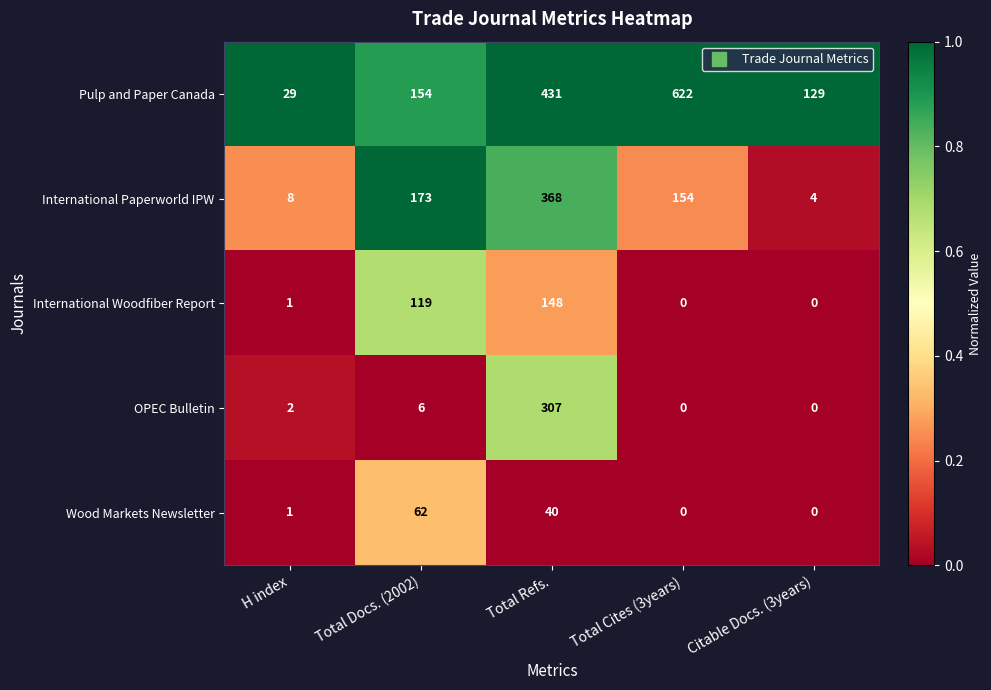

True or false: International Paperworld IPW has a value of 154 at Total Cites (3years).

True